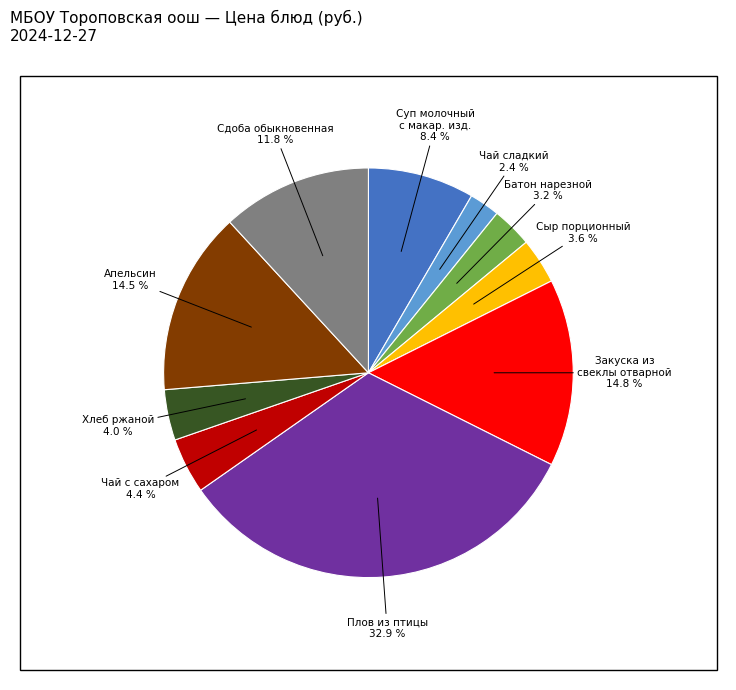

Does any single category account for the majority?

No